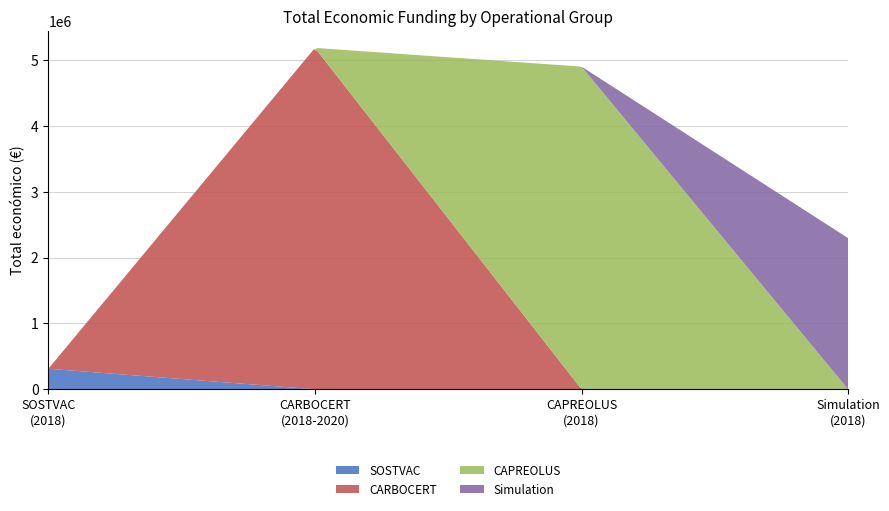

At which label is the value closest to 2749404?

Simulation